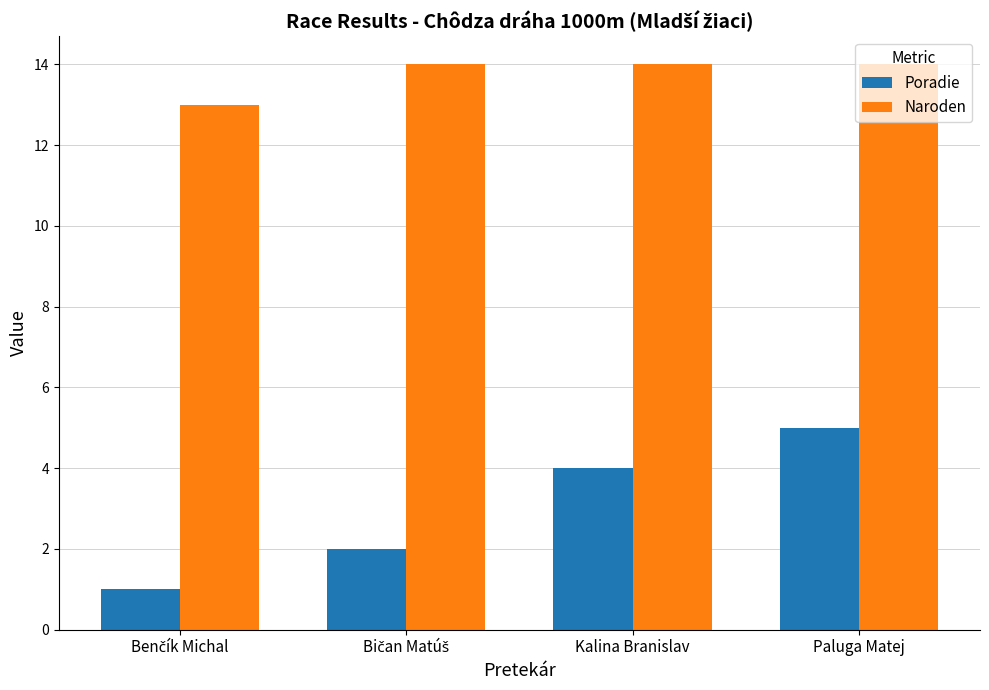

What is the spread (max minus min) of values at Paluga Matej?

9